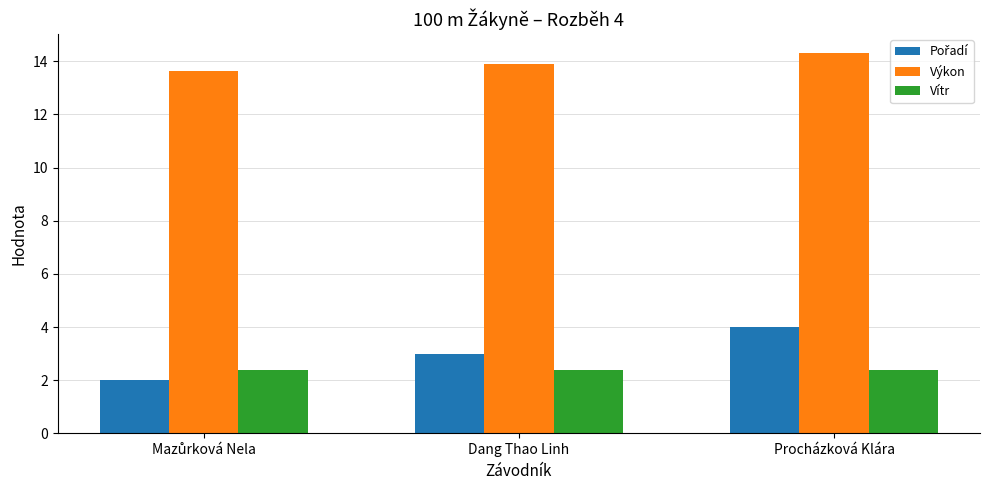

What is the difference between the highest and lowest values at Procházková Klára?

11.9